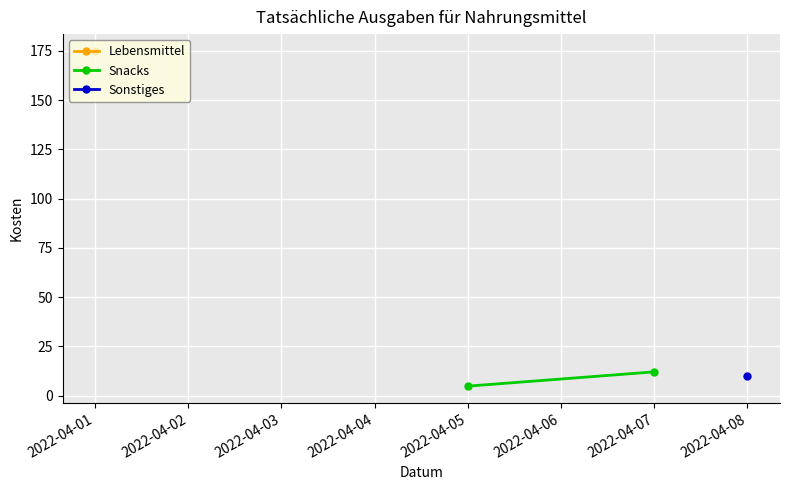

The chart shows a value of 6.3 at 2022-04-05. True or false?

False